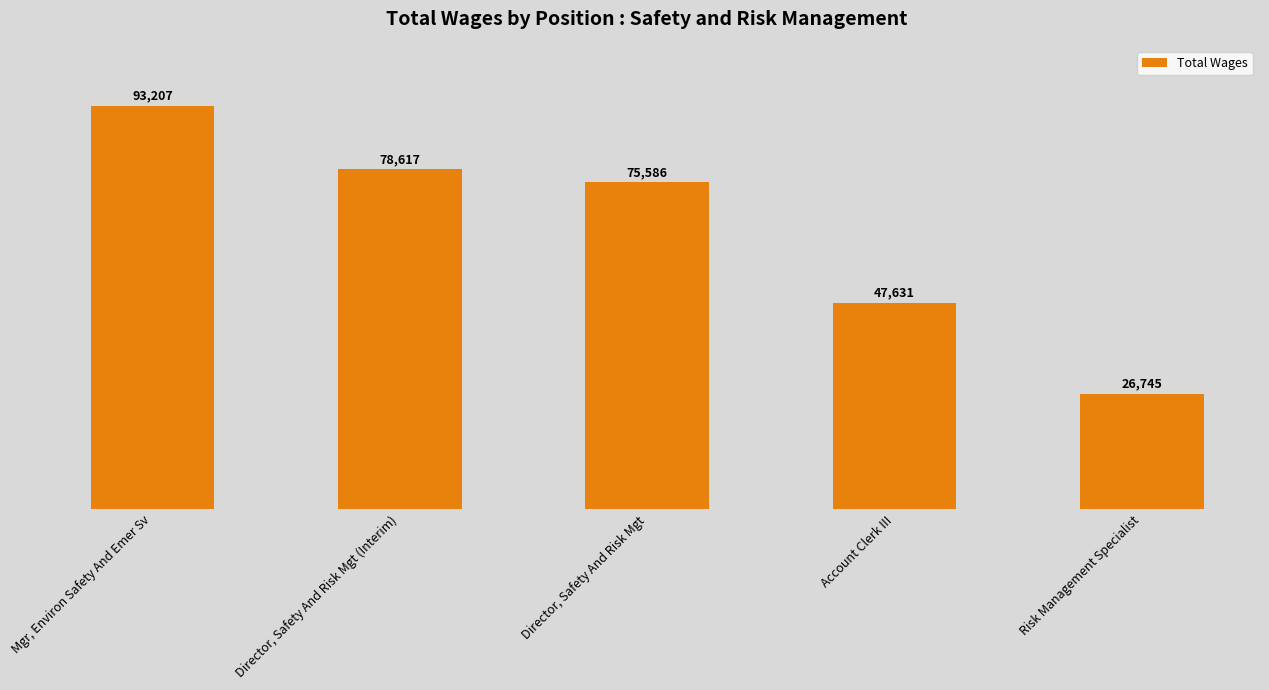

Reading left to right, transcribe all the data shown in this chart.

Mgr, Environ Safety And Emer Sv=93207	Director, Safety And Risk Mgt (Interim)=78617	Director, Safety And Risk Mgt=75586	Account Clerk III=47631	Risk Management Specialist=26745